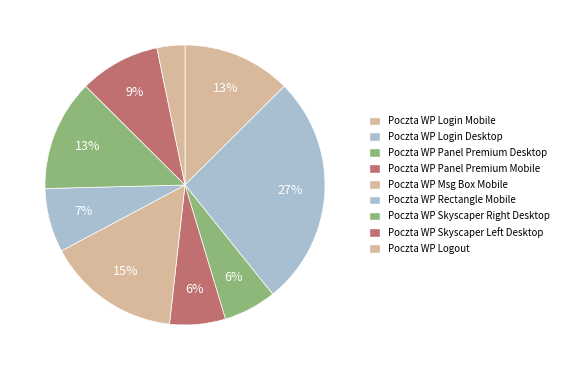

To the nearest percent, what is the combined percentage of Poczta WP Login Desktop and Poczta WP Panel Premium Mobile?

33%